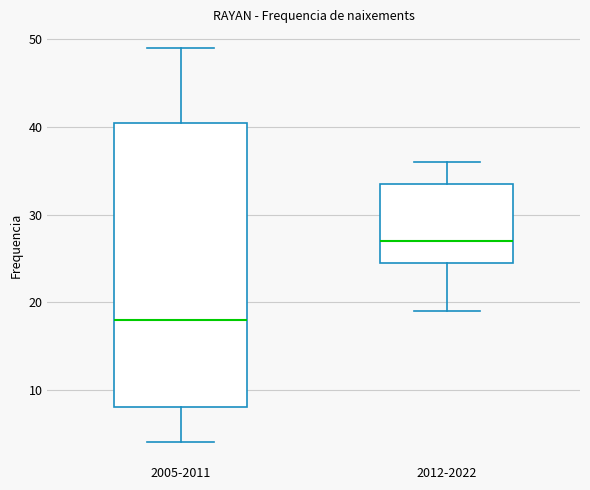

Which box's median line is the highest?

2012-2022